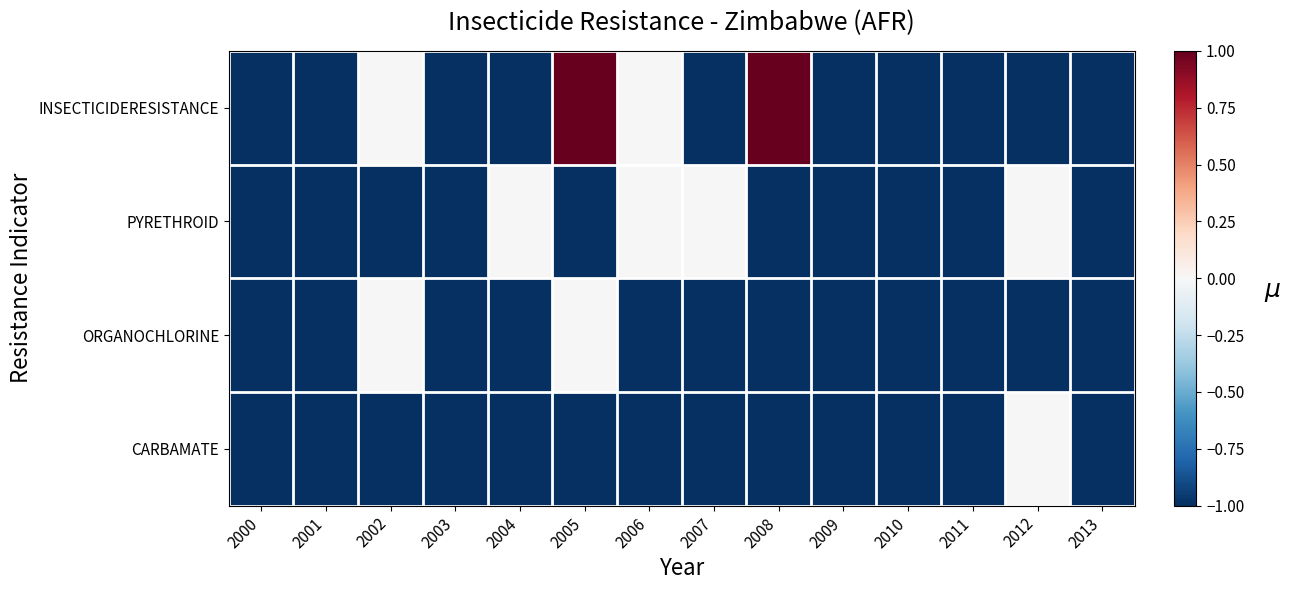

Reading right to left, extract all data points from this chart.

INSECTICIDERESISTANCE: 2013=-1	2012=-1	2011=-1	2010=-1	2009=-1	2008=1	2007=-1	2006=0	2005=1	2004=-1	2003=-1	2002=0	2001=-1	2000=-1
PYRETHROID: 2013=-1	2012=0	2011=-1	2010=-1	2009=-1	2008=-1	2007=0	2006=0	2005=-1	2004=0	2003=-1	2002=-1	2001=-1	2000=-1
ORGANOCHLORINE: 2013=-1	2012=-1	2011=-1	2010=-1	2009=-1	2008=-1	2007=-1	2006=-1	2005=0	2004=-1	2003=-1	2002=0	2001=-1	2000=-1
CARBAMATE: 2013=-1	2012=0	2011=-1	2010=-1	2009=-1	2008=-1	2007=-1	2006=-1	2005=-1	2004=-1	2003=-1	2002=-1	2001=-1	2000=-1